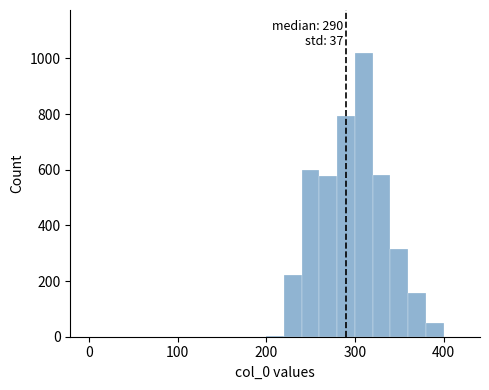

Around what value on the x-axis is the tallest bar? Give the approximate position of its centre, as read against the axis.

310